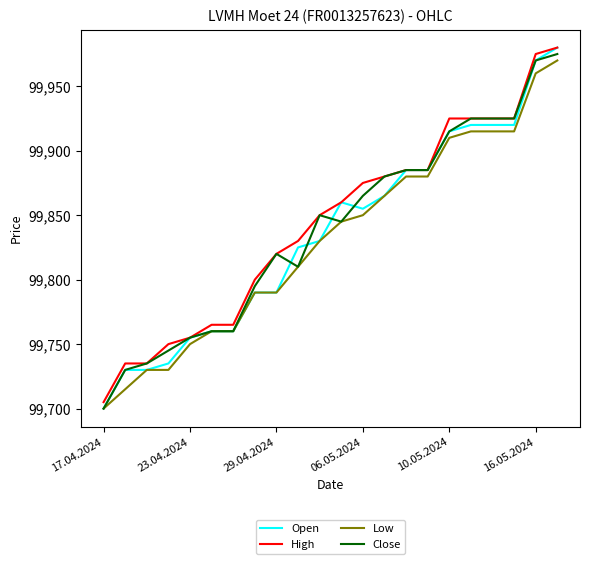

What is the minimum value for Low?

99700